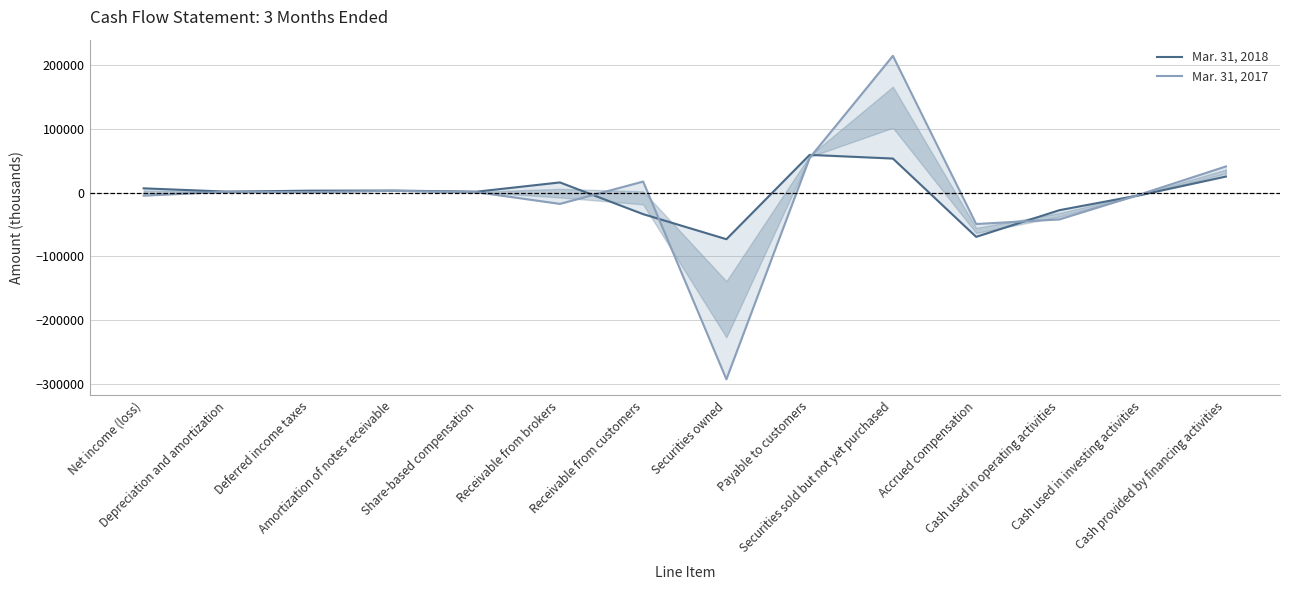

How many values in the Mar. 31, 2017 series exceed 807?

6